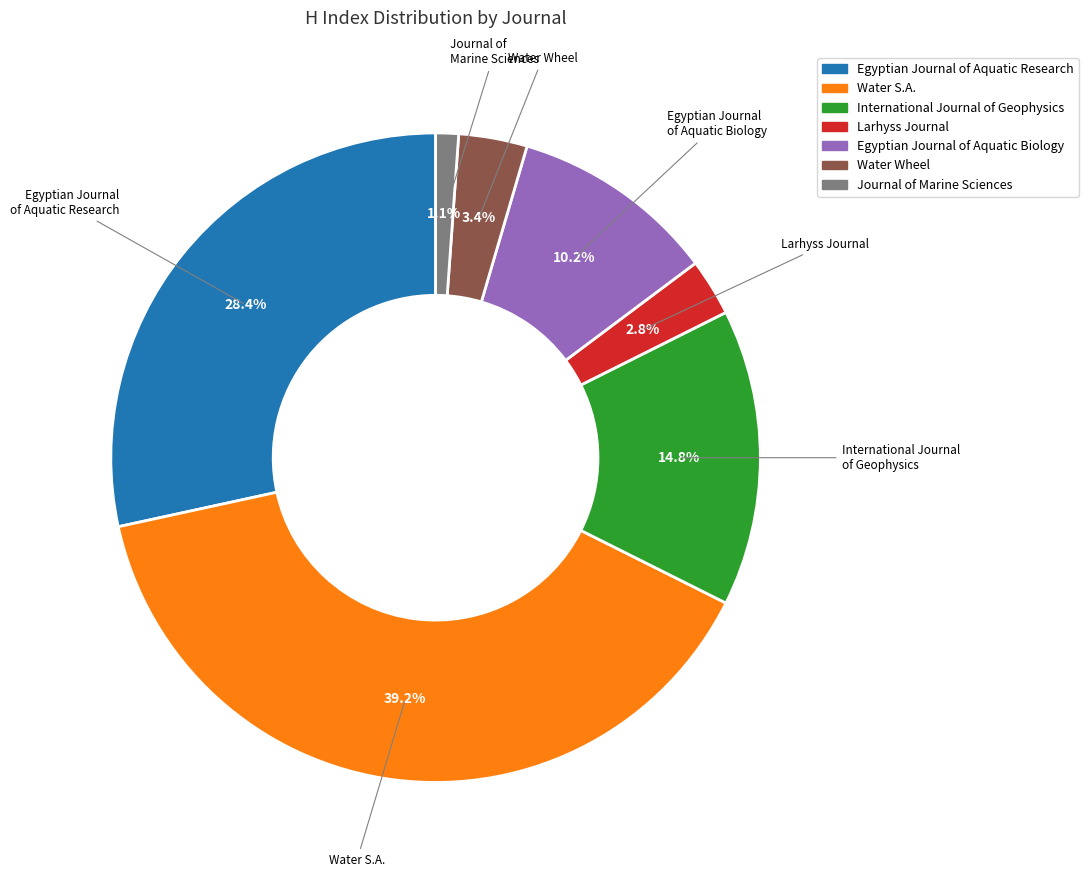

How much of the chart is everything except Larhyss Journal?

97.2%